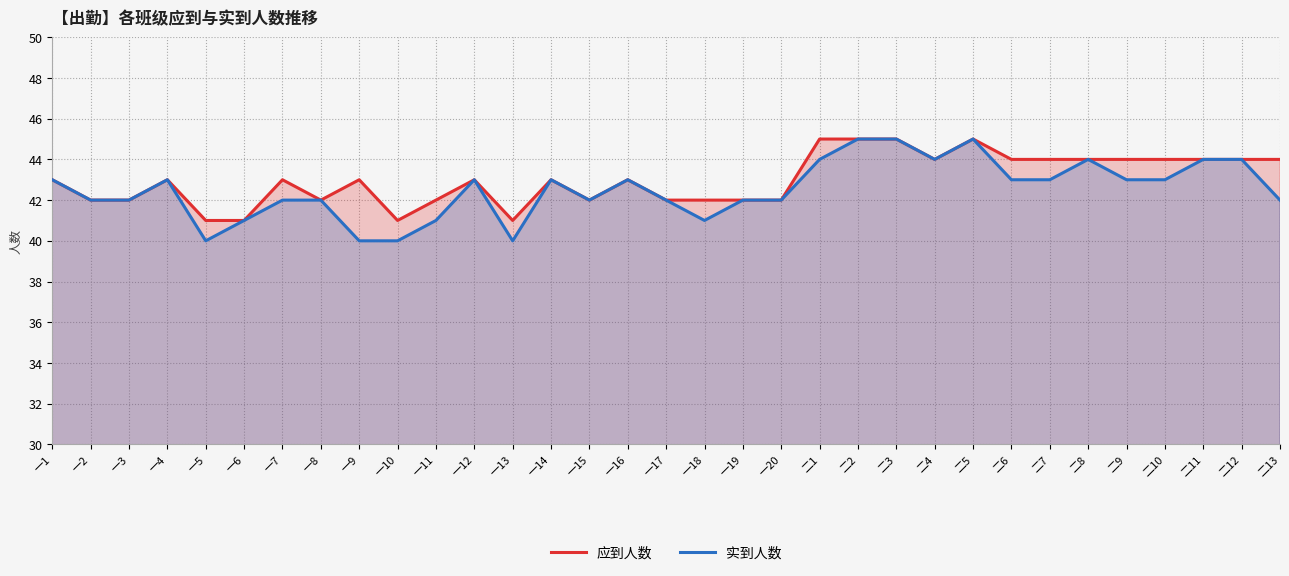

True or false: 实到人数 and 应到人数 intersect in this chart.

False